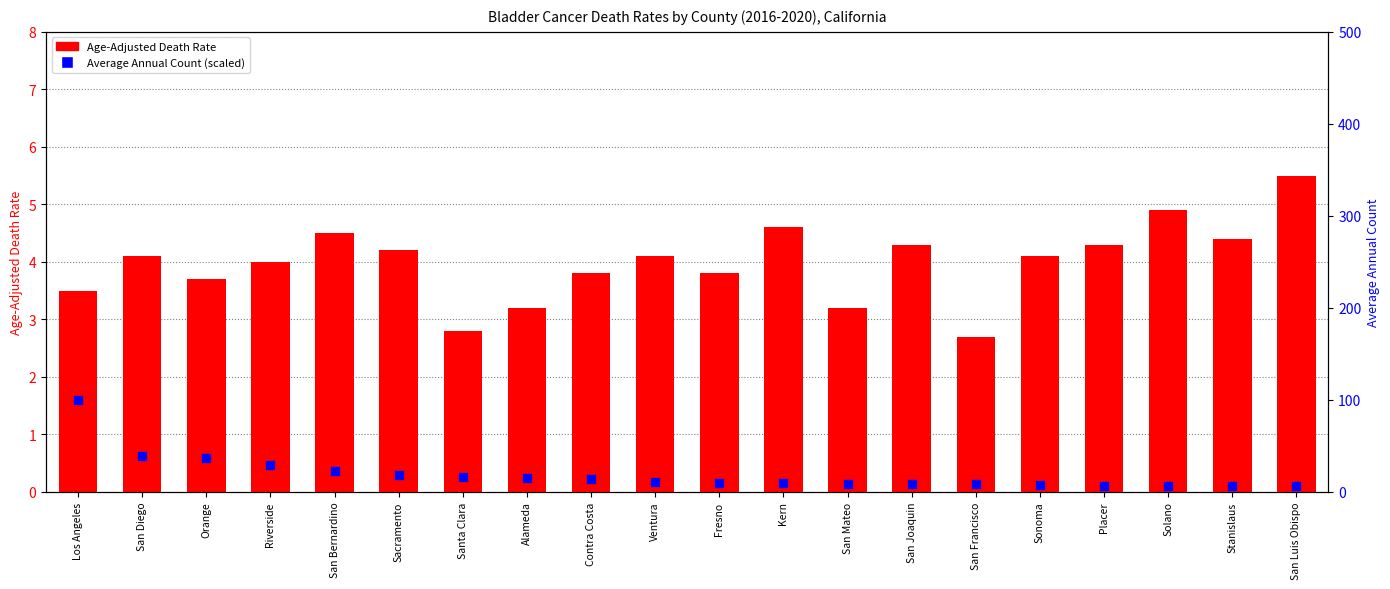

Which series contains the lowest Y value?

Age-Adjusted Death Rate